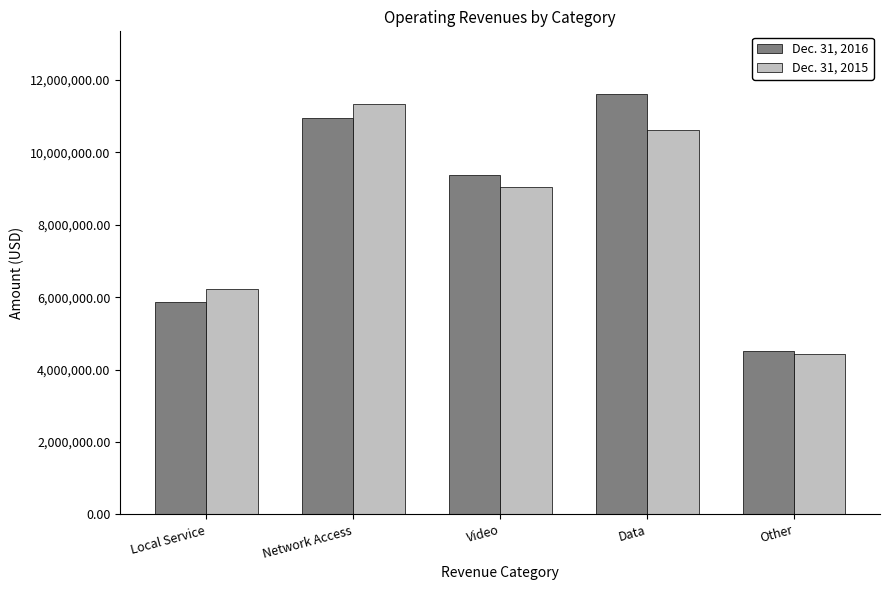

The value of Dec. 31, 2016 at Network Access is 2813075. True or false?

False